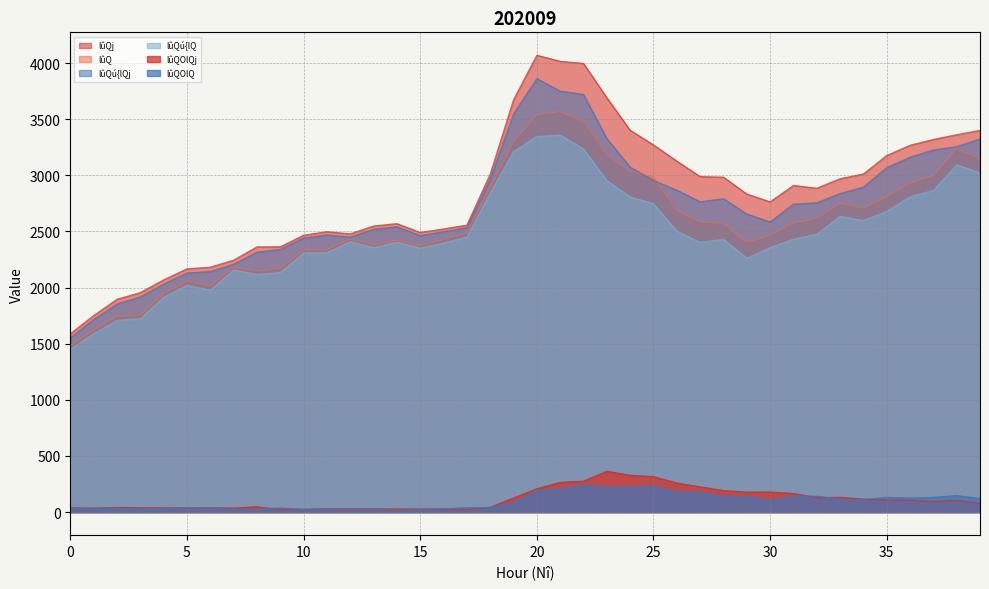

How many lines are shown in the chart?

6